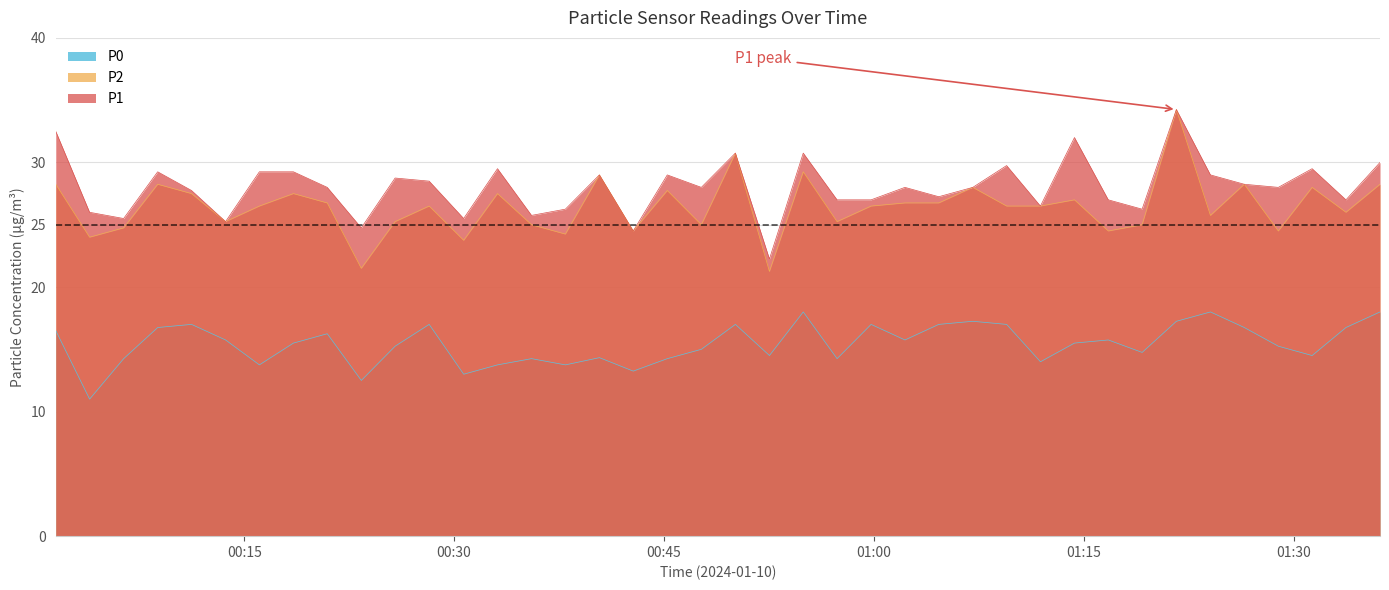

True or false: P1 and P0 intersect in this chart.

False